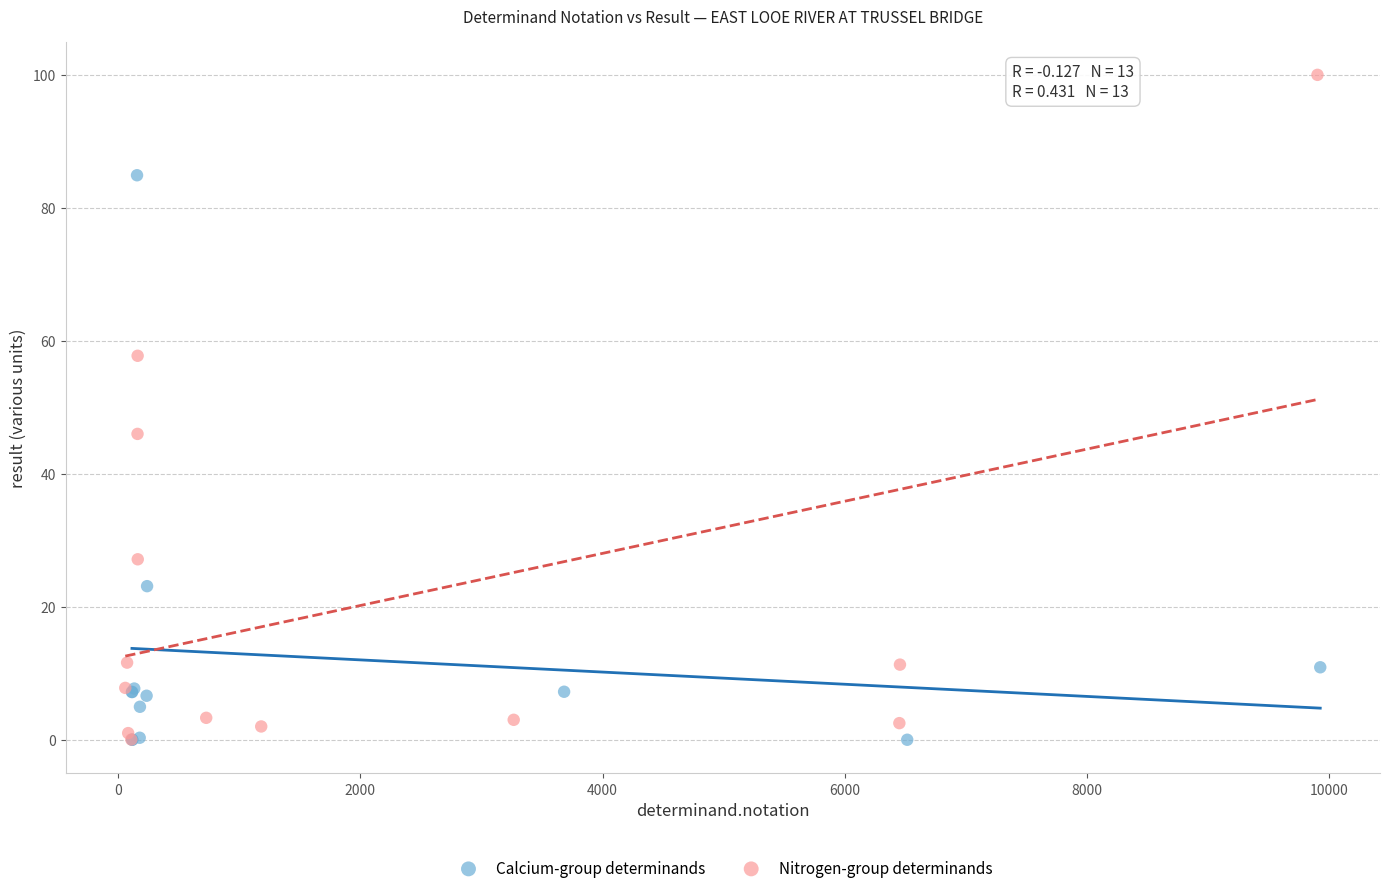

Which series contains the highest Y value?

Nitrogen-group determinands